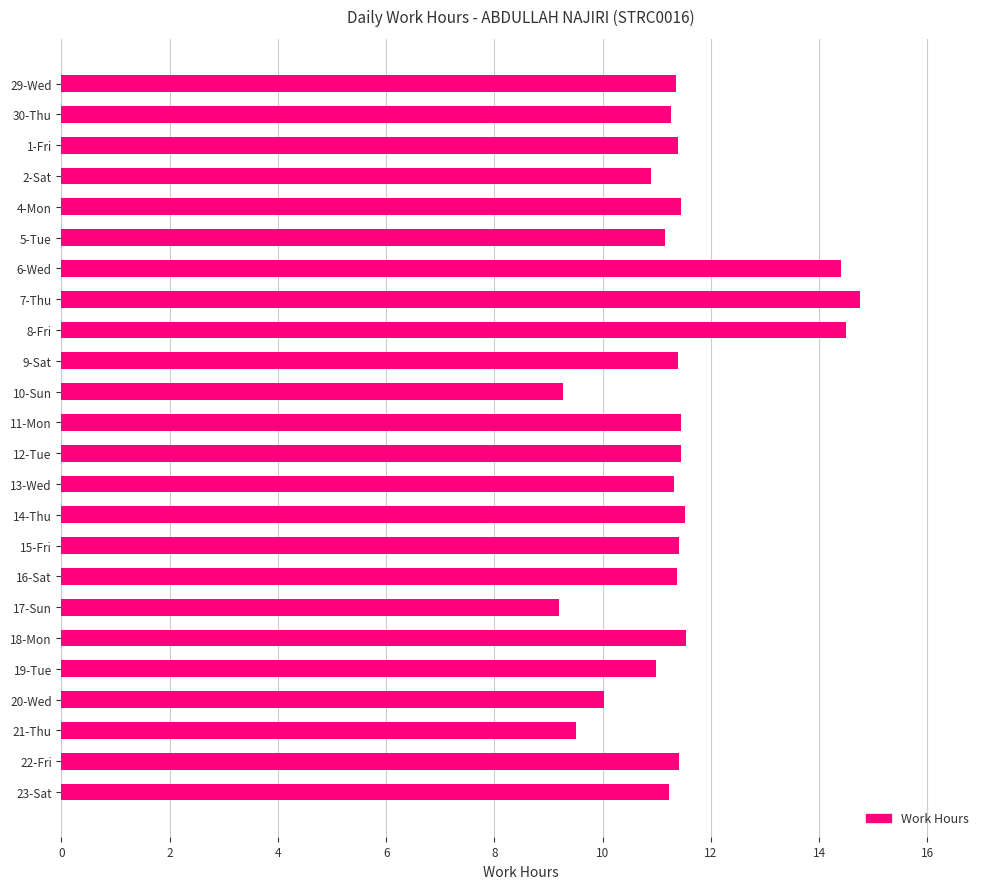

At which category does the chart reach its peak across all series?

7-Thu